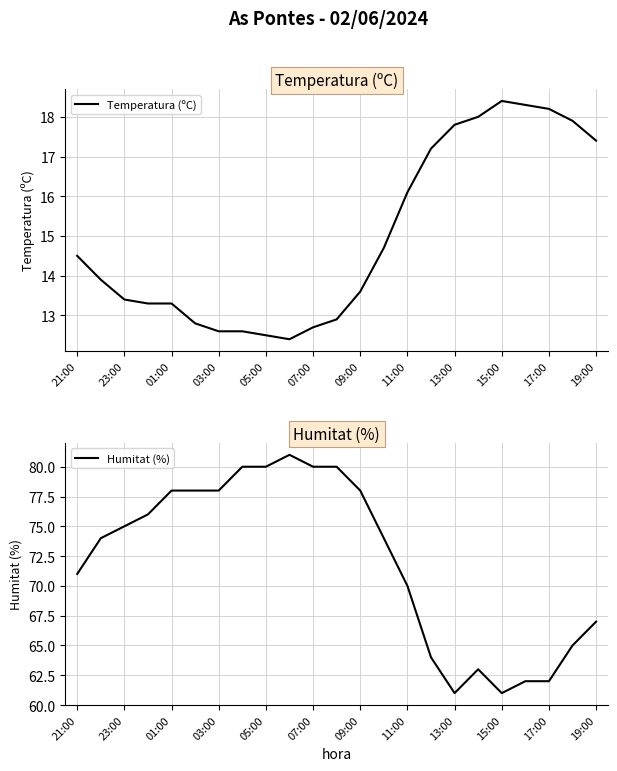

Which series has the largest range (max minus min)?

Humitat (%)